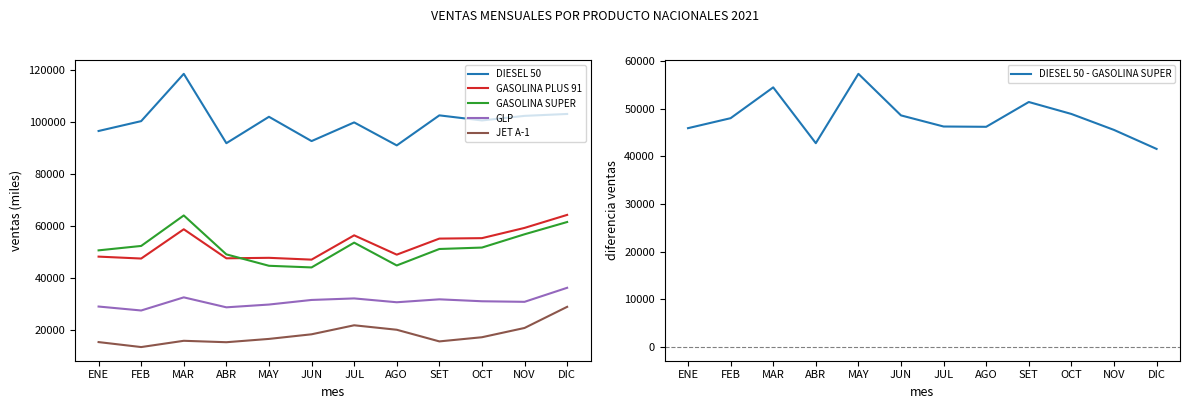

Where does the DIESEL 50 - GASOLINA SUPER series first go above 48003?

FEB